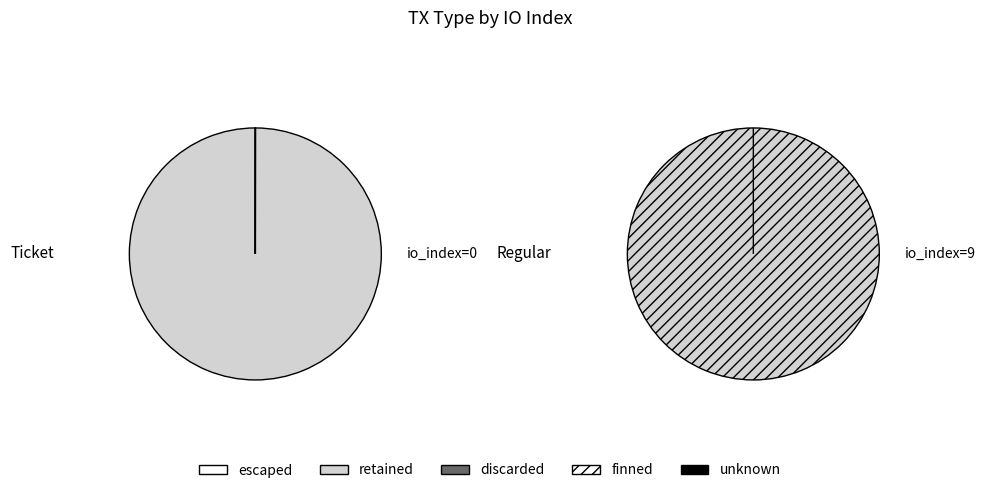

Does Regular (io_index=9) account for over 50% of the chart?

Yes